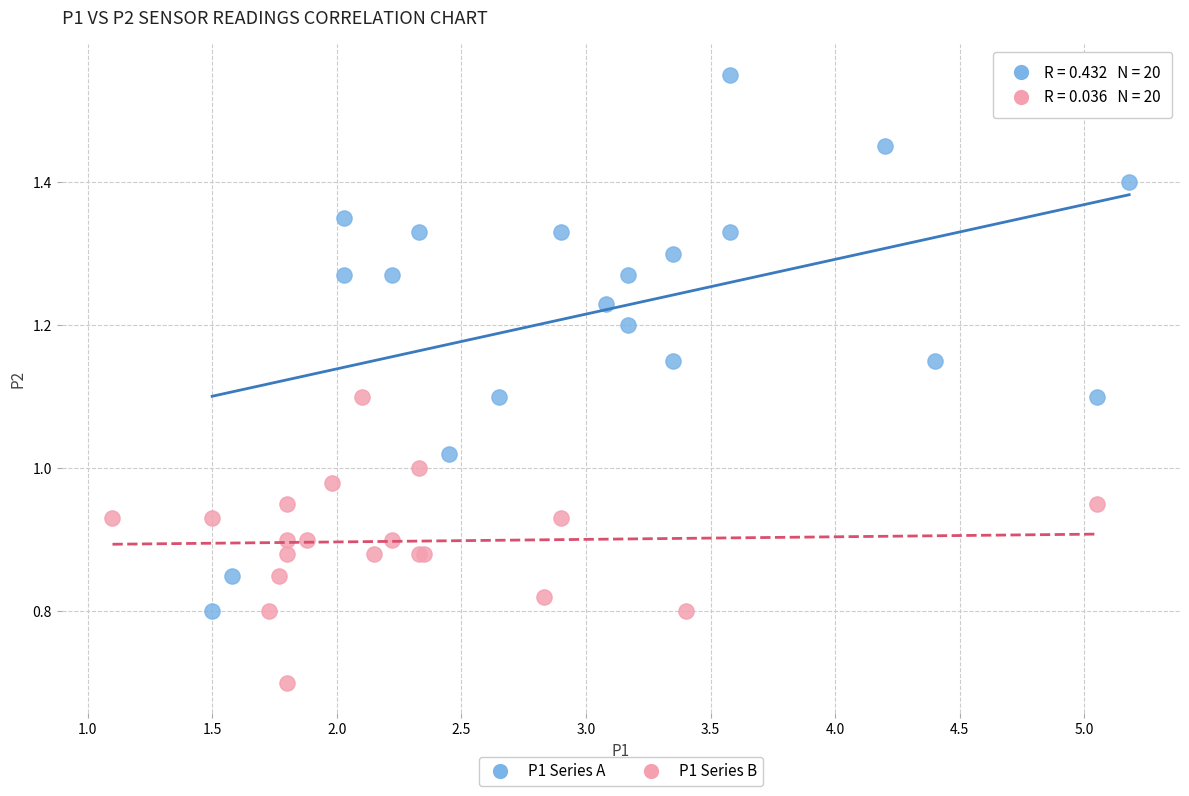

Which series contains the lowest Y value?

P1 Series B